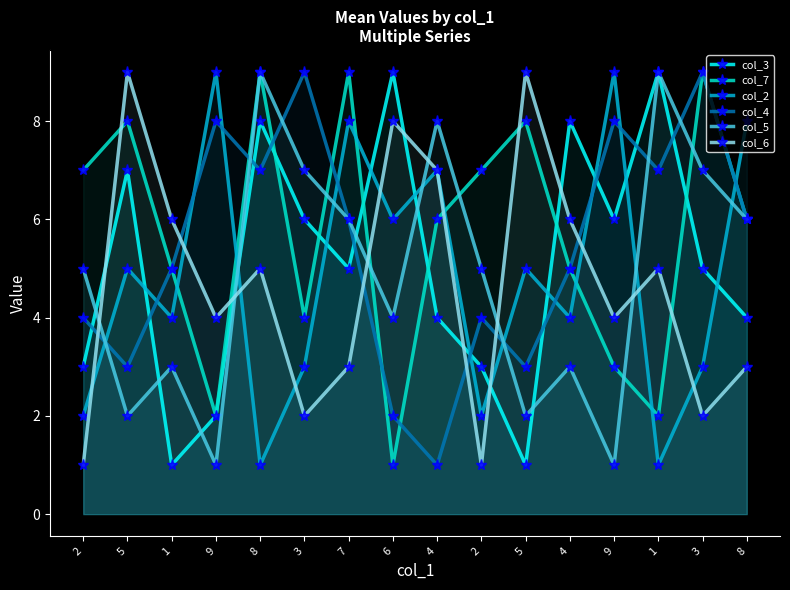

Does the chart display data point markers on the line(s)?

Yes